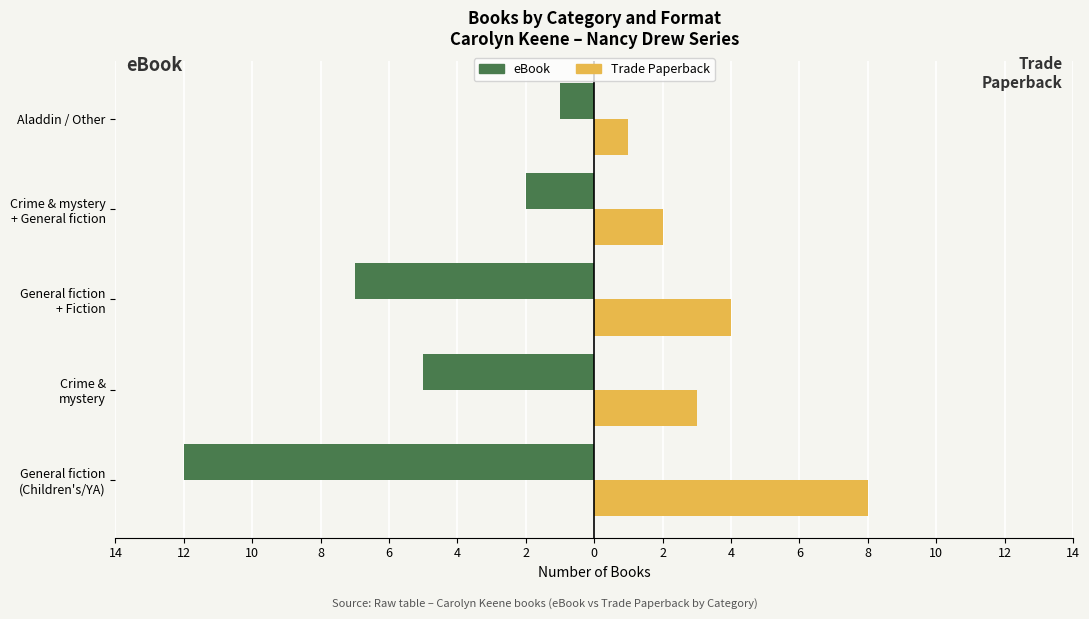

Reading right to left, what are all the values shown in this chart?

eBook: -1	-2	-7	-5	-12
Trade Paperback: 1	2	4	3	8